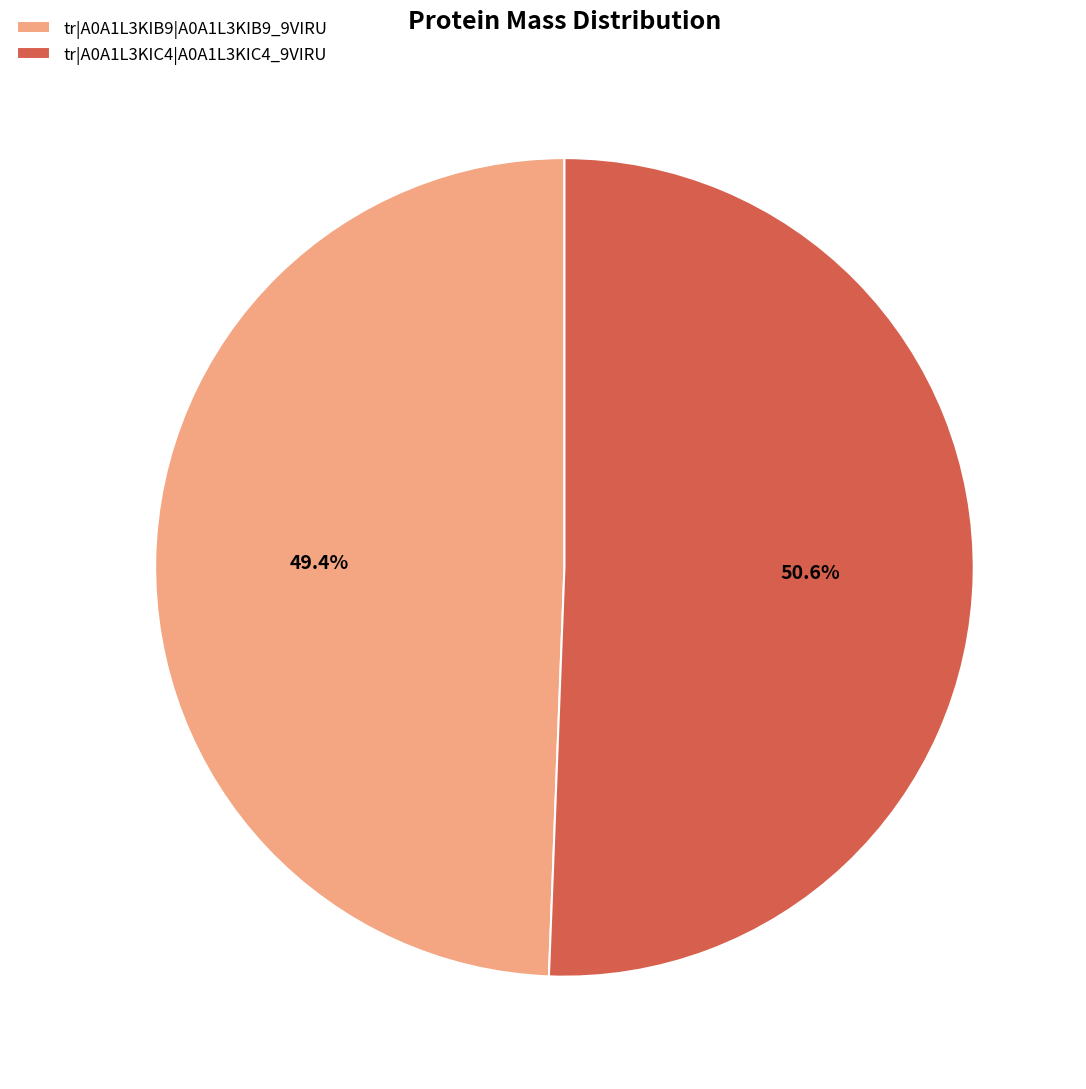

To the nearest percent, what percentage of the pie is tr|A0A1L3KIC4|A0A1L3KIC4_9VIRU?

51%